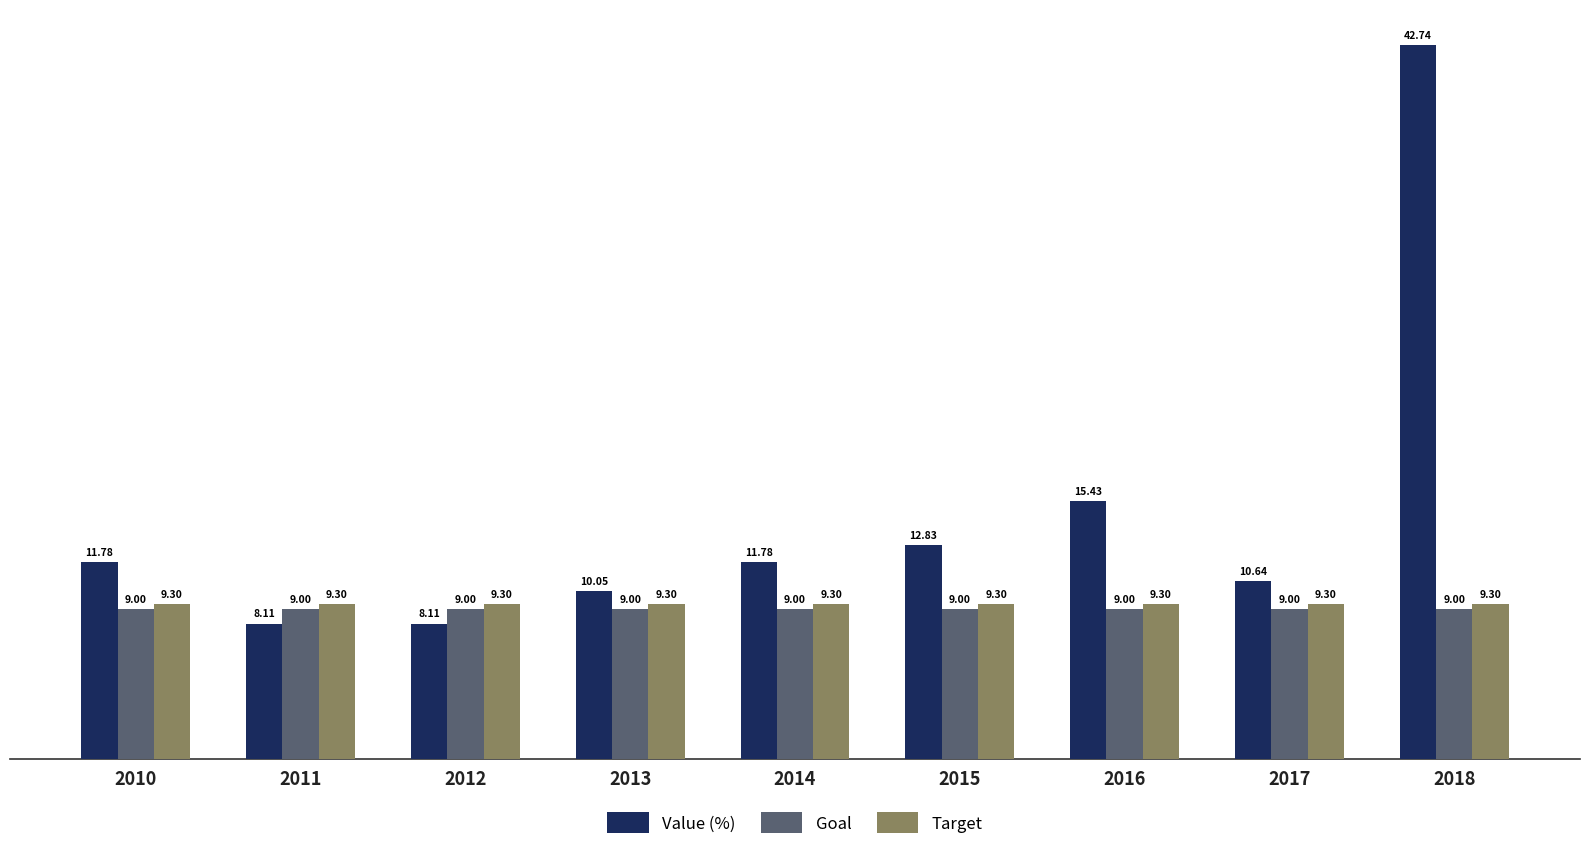

Reading left to right, transcribe all the data shown in this chart.

Value (%): 11.8	8.1	8.1	10.1	11.8	12.8	15.4	10.6	42.7
Goal: 9.0	9.0	9.0	9.0	9.0	9.0	9.0	9.0	9.0
Target: 9.3	9.3	9.3	9.3	9.3	9.3	9.3	9.3	9.3